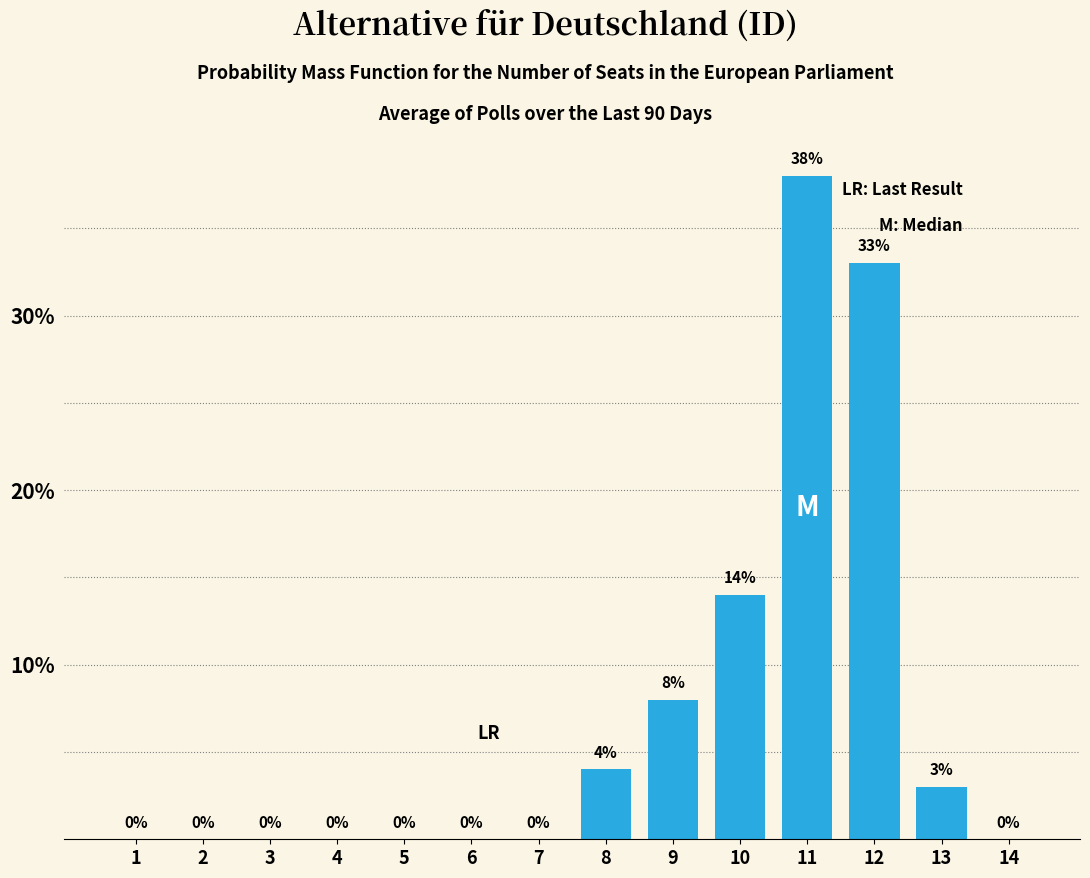

Reading right to left, what are all the values shown in this chart?

14=0	13=3	12=33	11=38	10=14	9=8	8=4	7=0	6=0	5=0	4=0	3=0	2=0	1=0